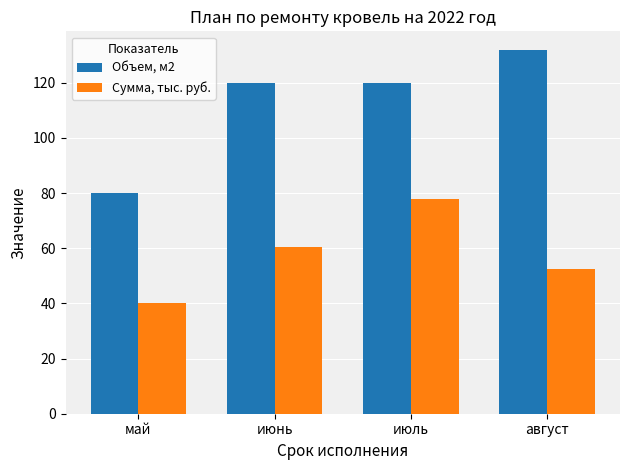

Rank the series by their average value, from highest to lowest.

Объем, м2, Сумма, тыс. руб.